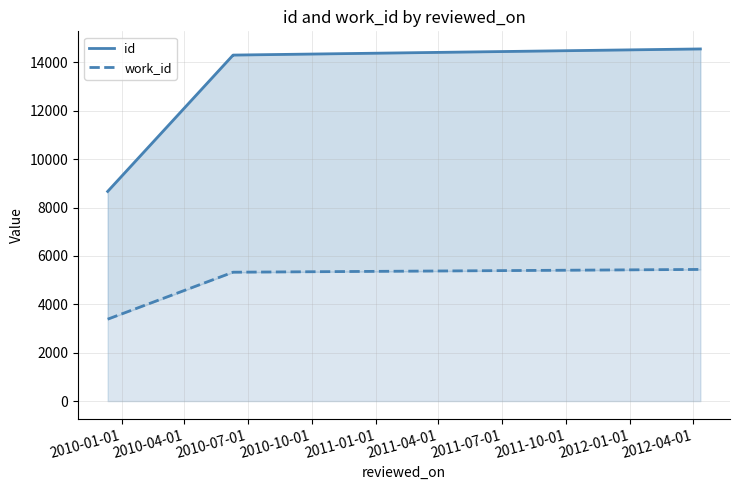

What is the difference between the highest and lowest values at 2010-01-01?

5281